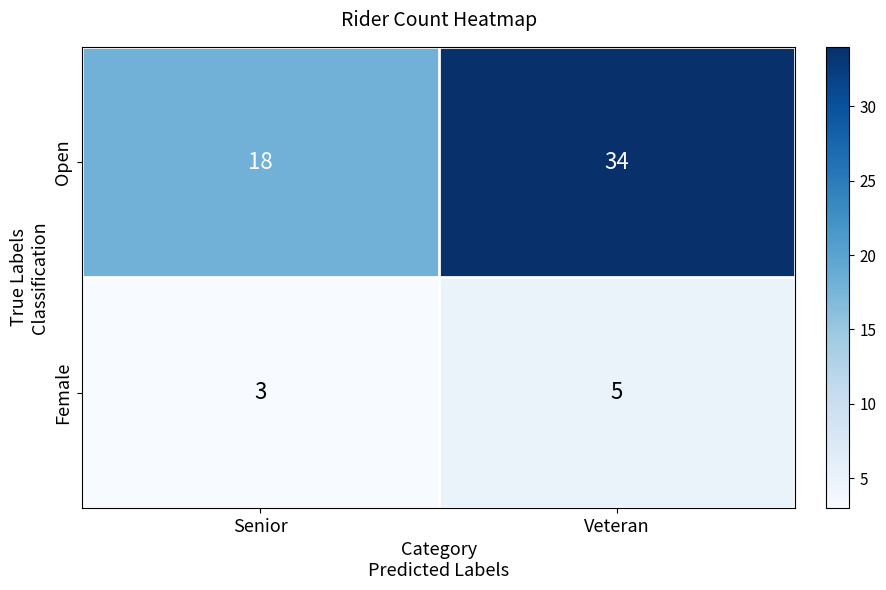

What is the approximate value of Open at Senior?

18